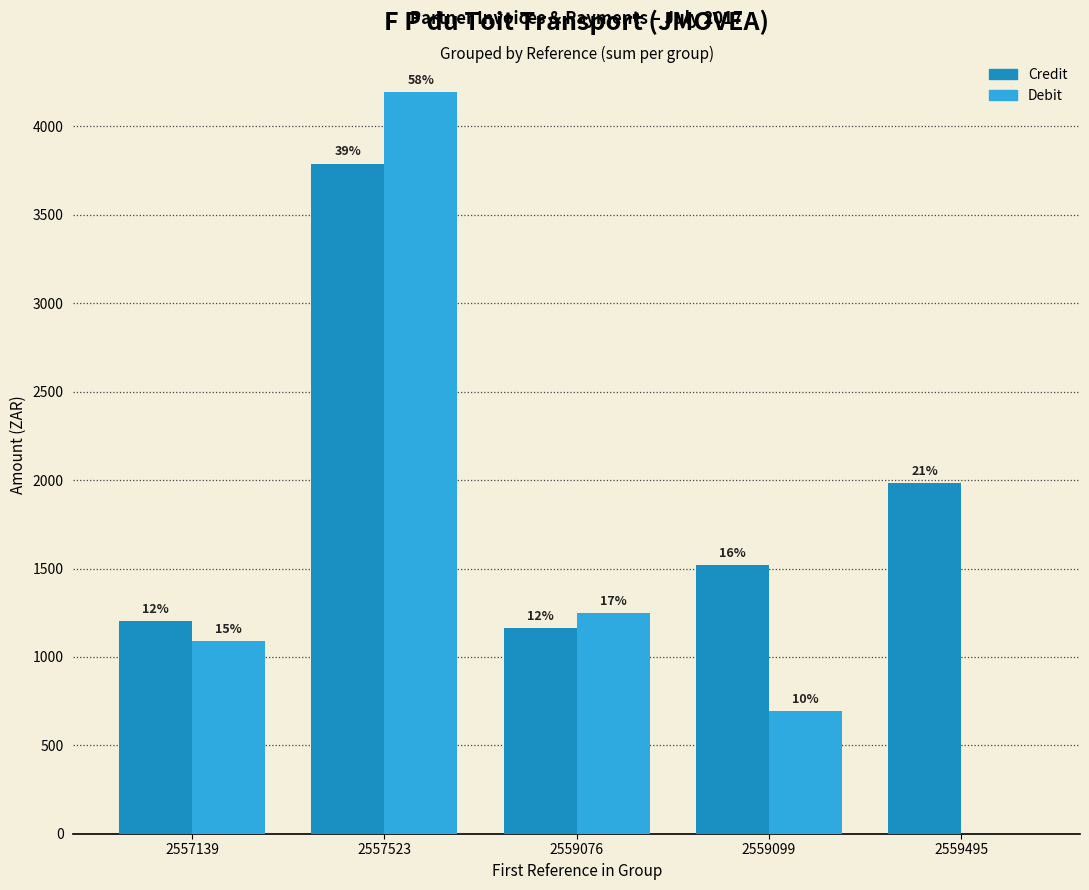

What is the total value across all series at 2559076?

2409.9